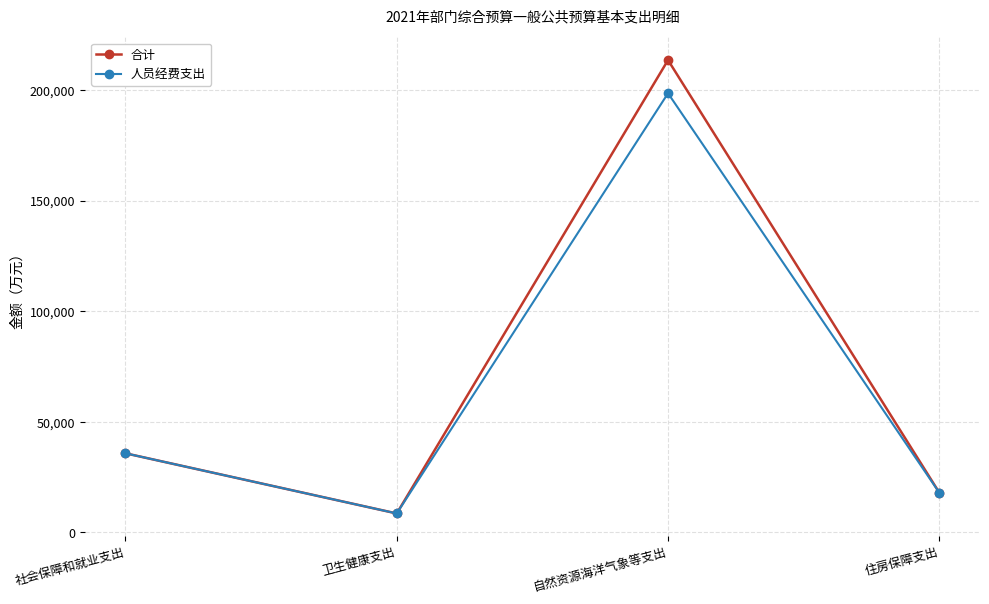

Which label corresponds to the smallest value in the chart?

卫生健康支出